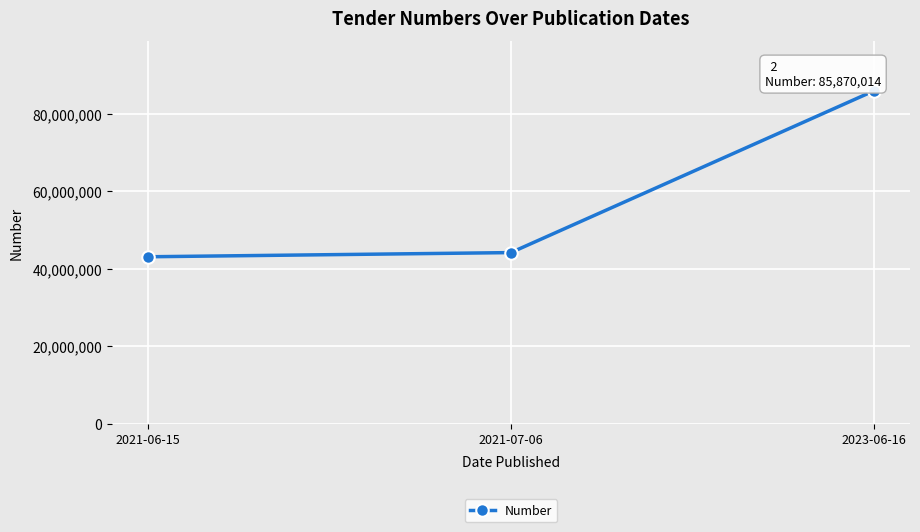

What is the label of the 2nd point from the left?

2021-07-06